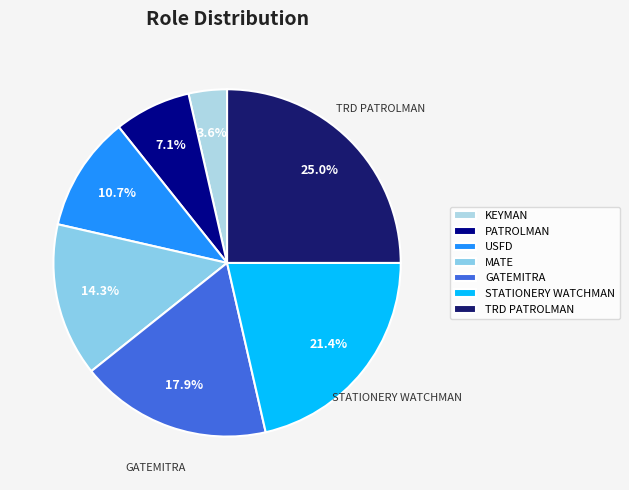

Approximately how many times larger is the value at TRD PATROLMAN compared to GATEMITRA?

1.4